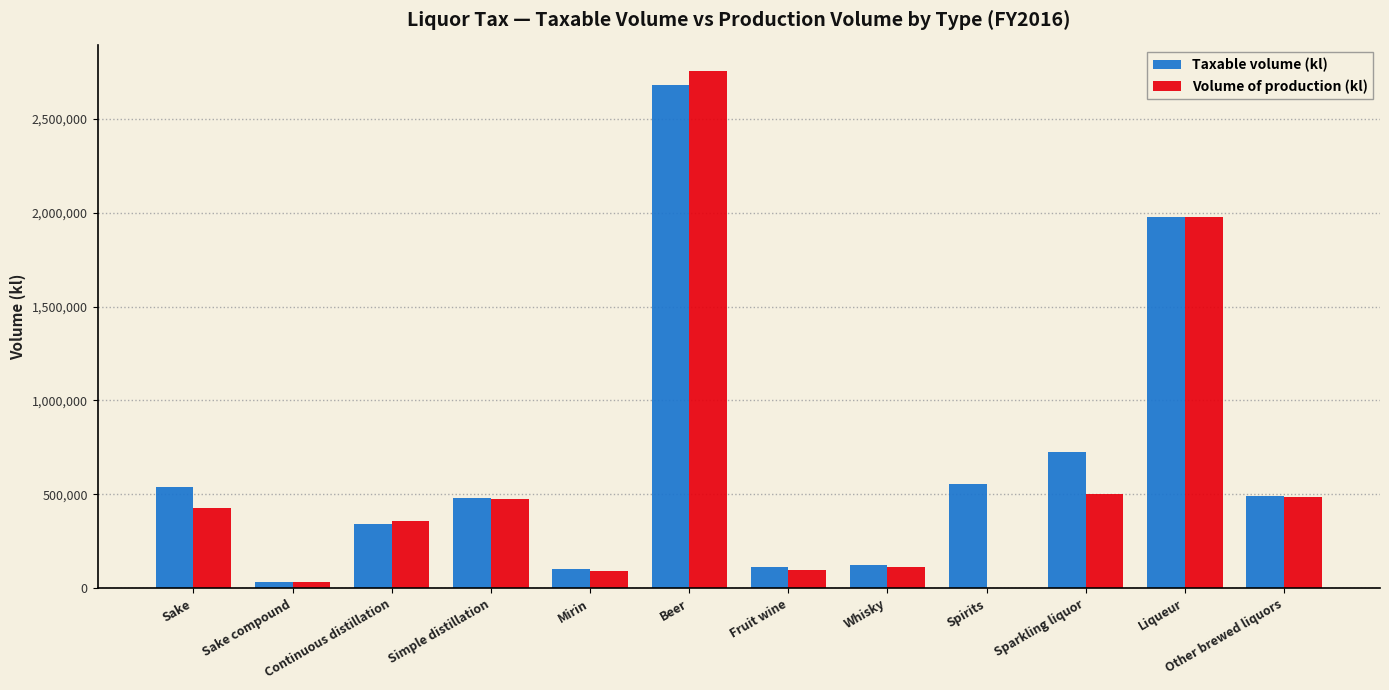

What is the smallest value displayed?

31254.0